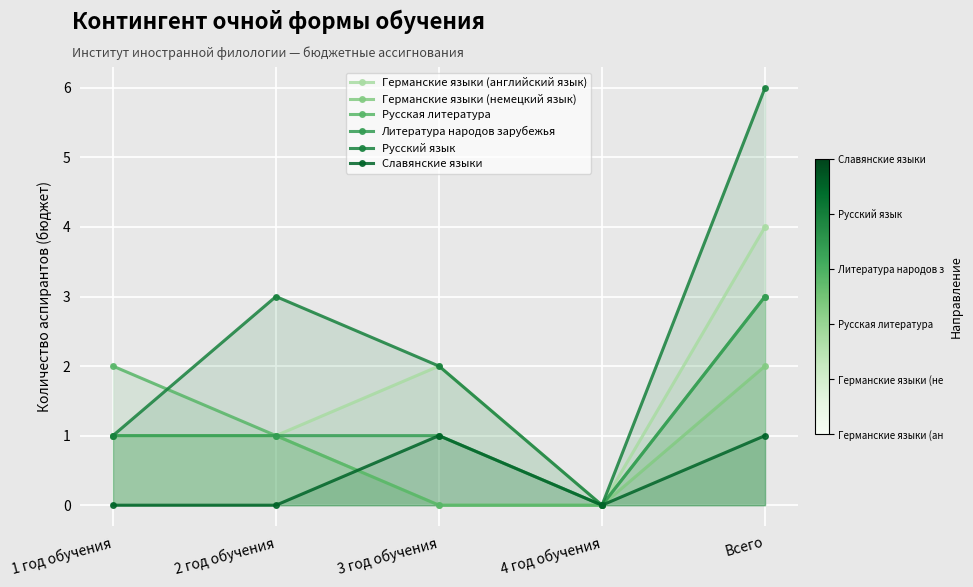

How many data points in Германские языки (английский язык) are above 1?

2